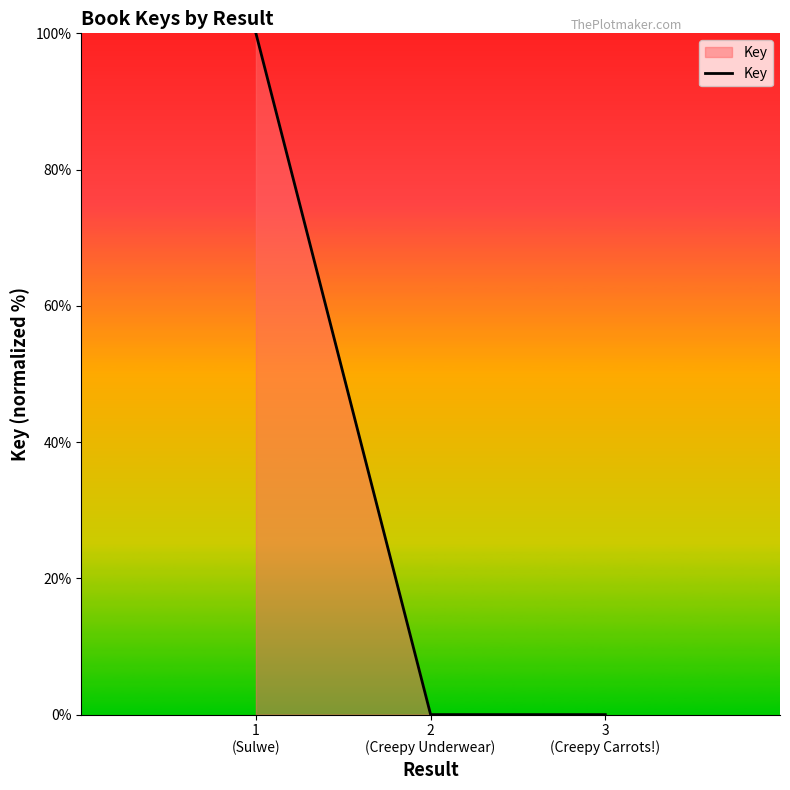

How many distinct data groups are displayed?

1